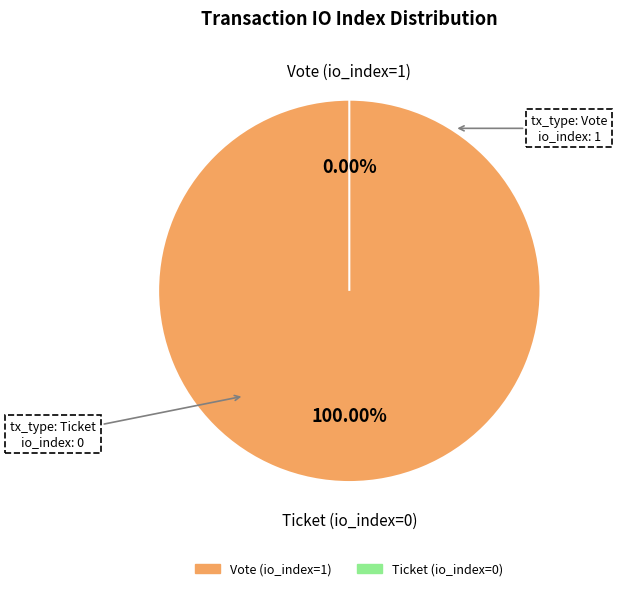

To the nearest percent, what is the average slice percentage?

50%